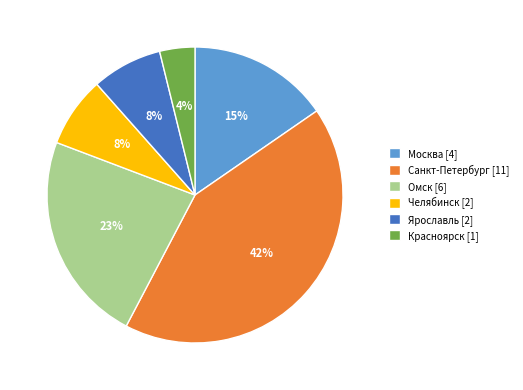

Which slice is the largest?

Санкт-Петербург